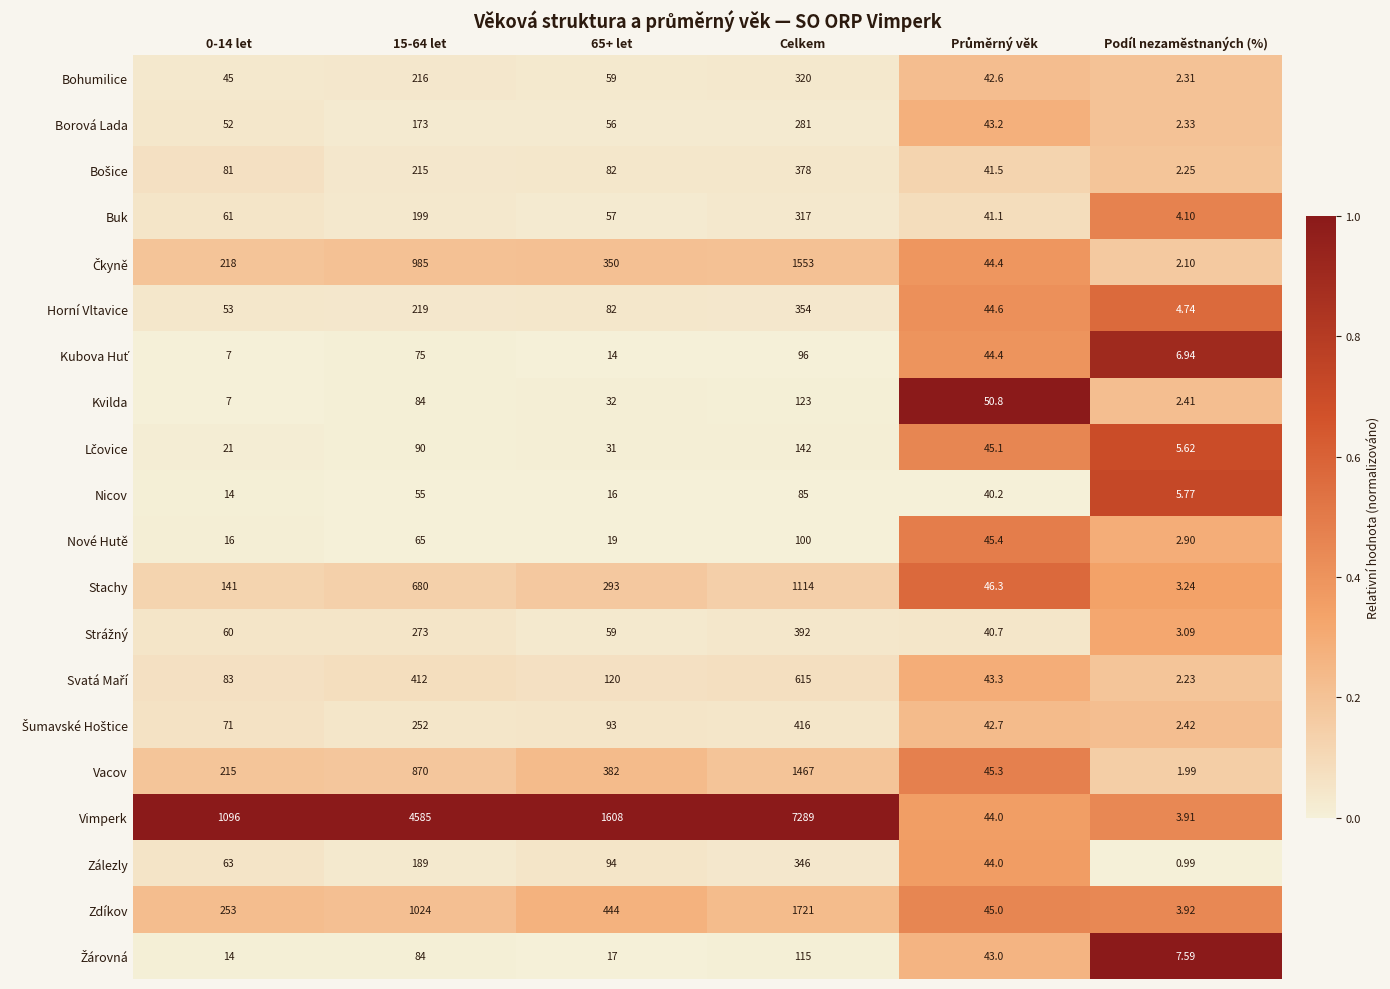

Which category has the lowest value across all series?

Podíl nezaměstnaných (%)